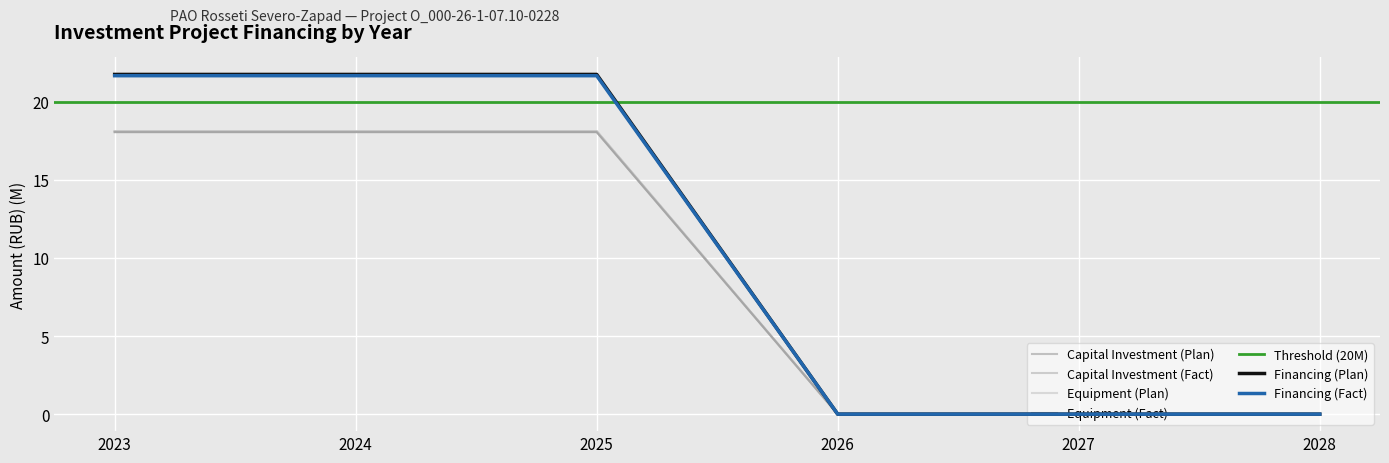

Is it true that Equipment (Fact) equals -8.0 at 2027?

False